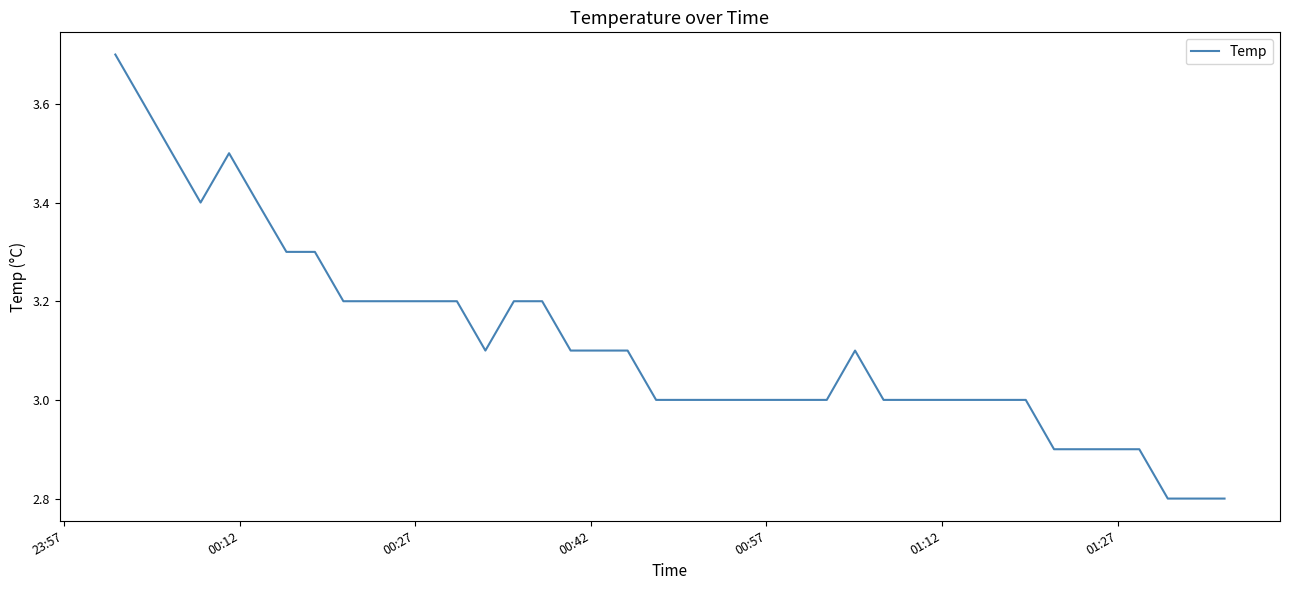

Is this an area chart (filled region under the line)?

No